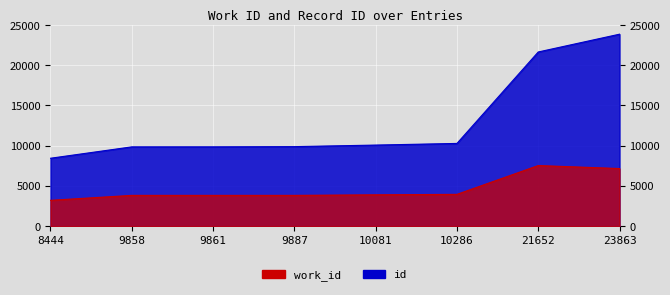

How many values in the work_id series are below 3898?

4